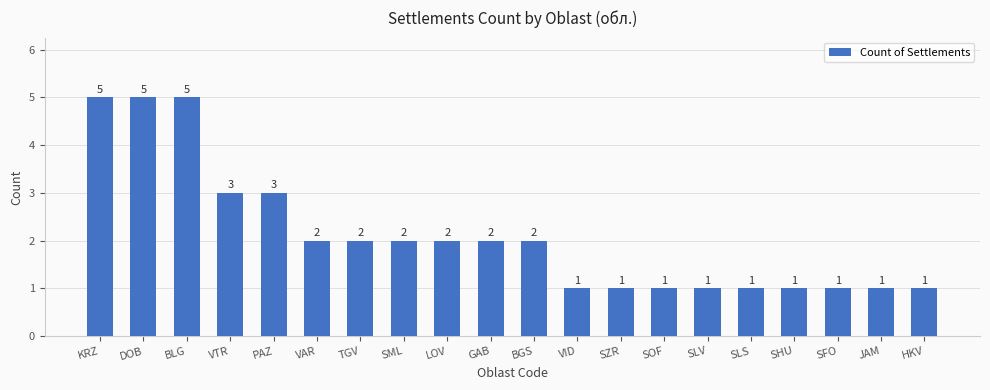

The chart shows a value of 3 at BGS. True or false?

False